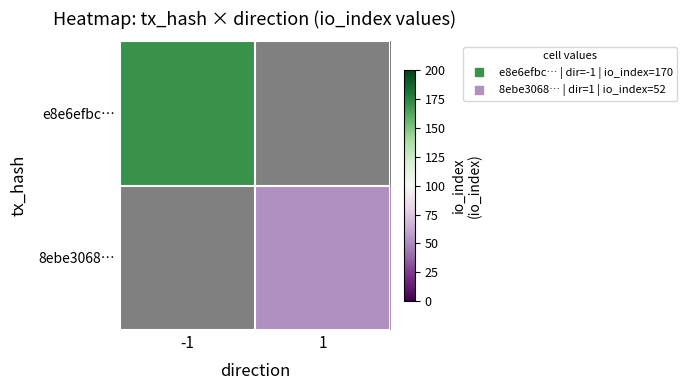

At how many categories does at least one series exceed 152?

1